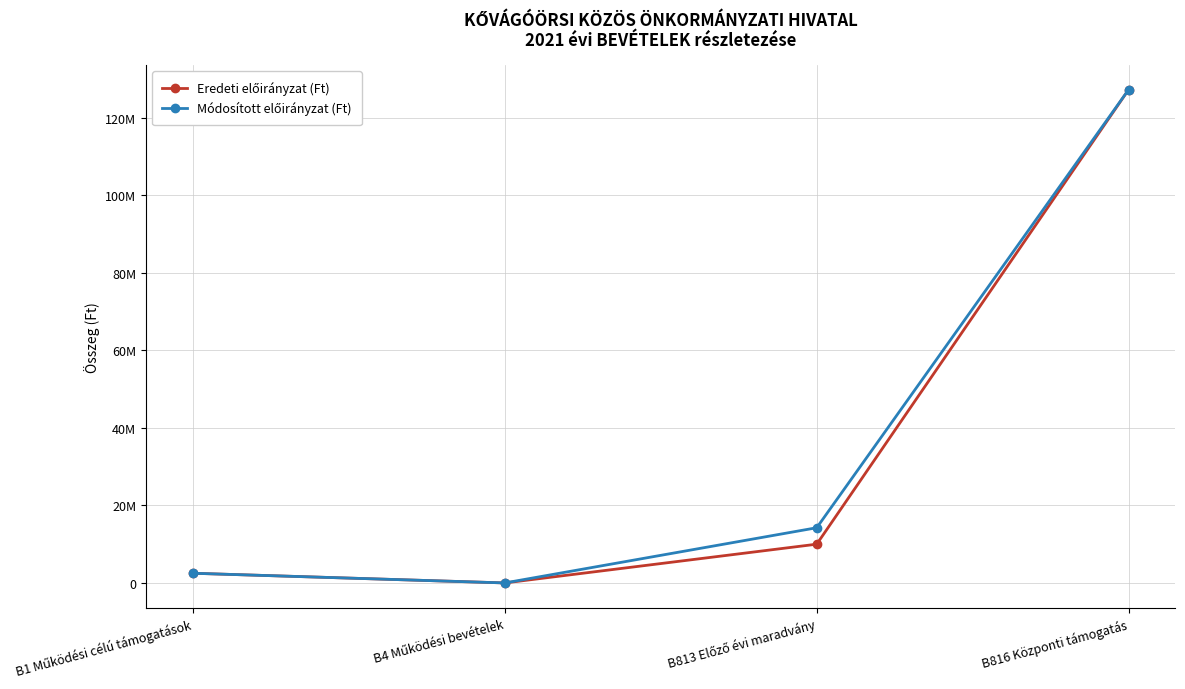

The Eredeti előirányzat (Ft) series shows 157 at B4 Működési bevételek. True or false?

False